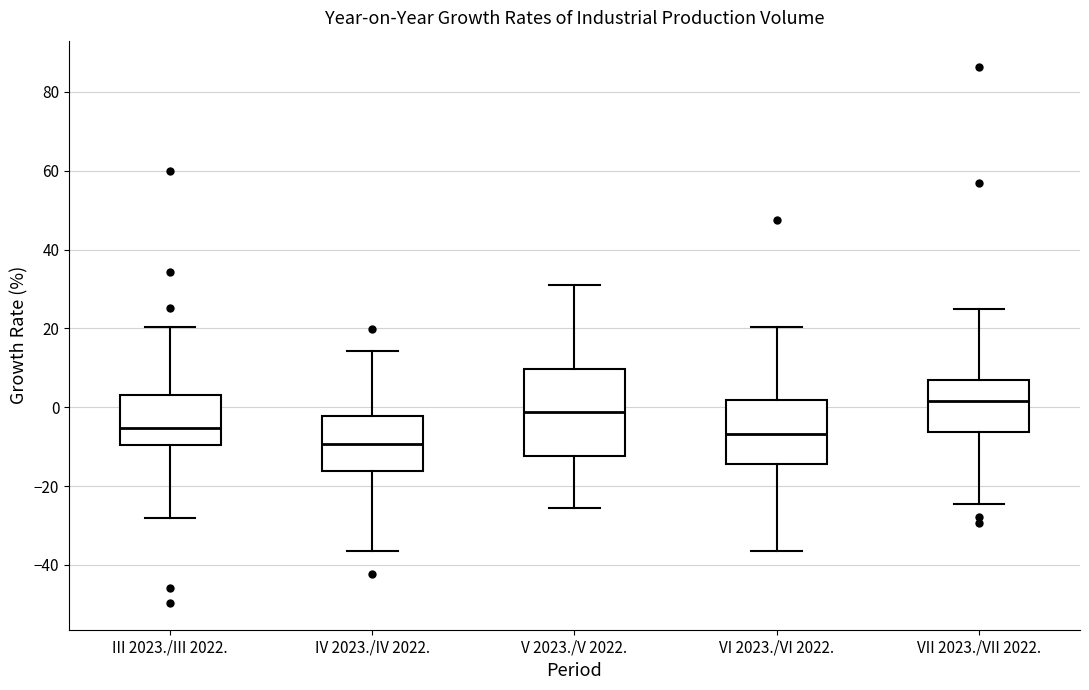

Reading left to right, transcribe this box plot: for each box, give where its median line is, the range the box spans, and where its two whiskers end, as read against the y-axis. The values are not printed on the chart, so give them approximately, as read against the axis.

III 2023./III 2022.: median -6, box -10 to 4, whiskers -28 to 20
IV 2023./IV 2022.: median -10, box -16 to -2, whiskers -36 to 14
V 2023./V 2022.: median -2, box -12 to 10, whiskers -26 to 32
VI 2023./VI 2022.: median -6, box -14 to 2, whiskers -36 to 20
VII 2023./VII 2022.: median 2, box -6 to 6, whiskers -24 to 24